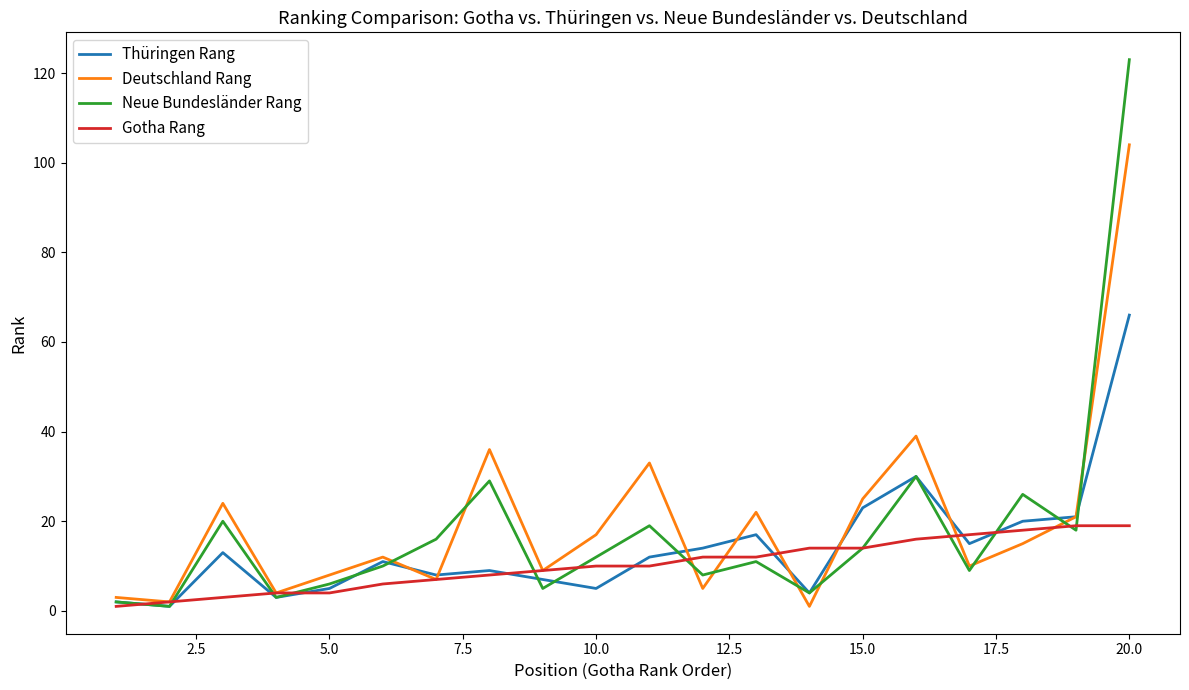

Which series has the largest range (max minus min)?

Neue Bundesländer Rang